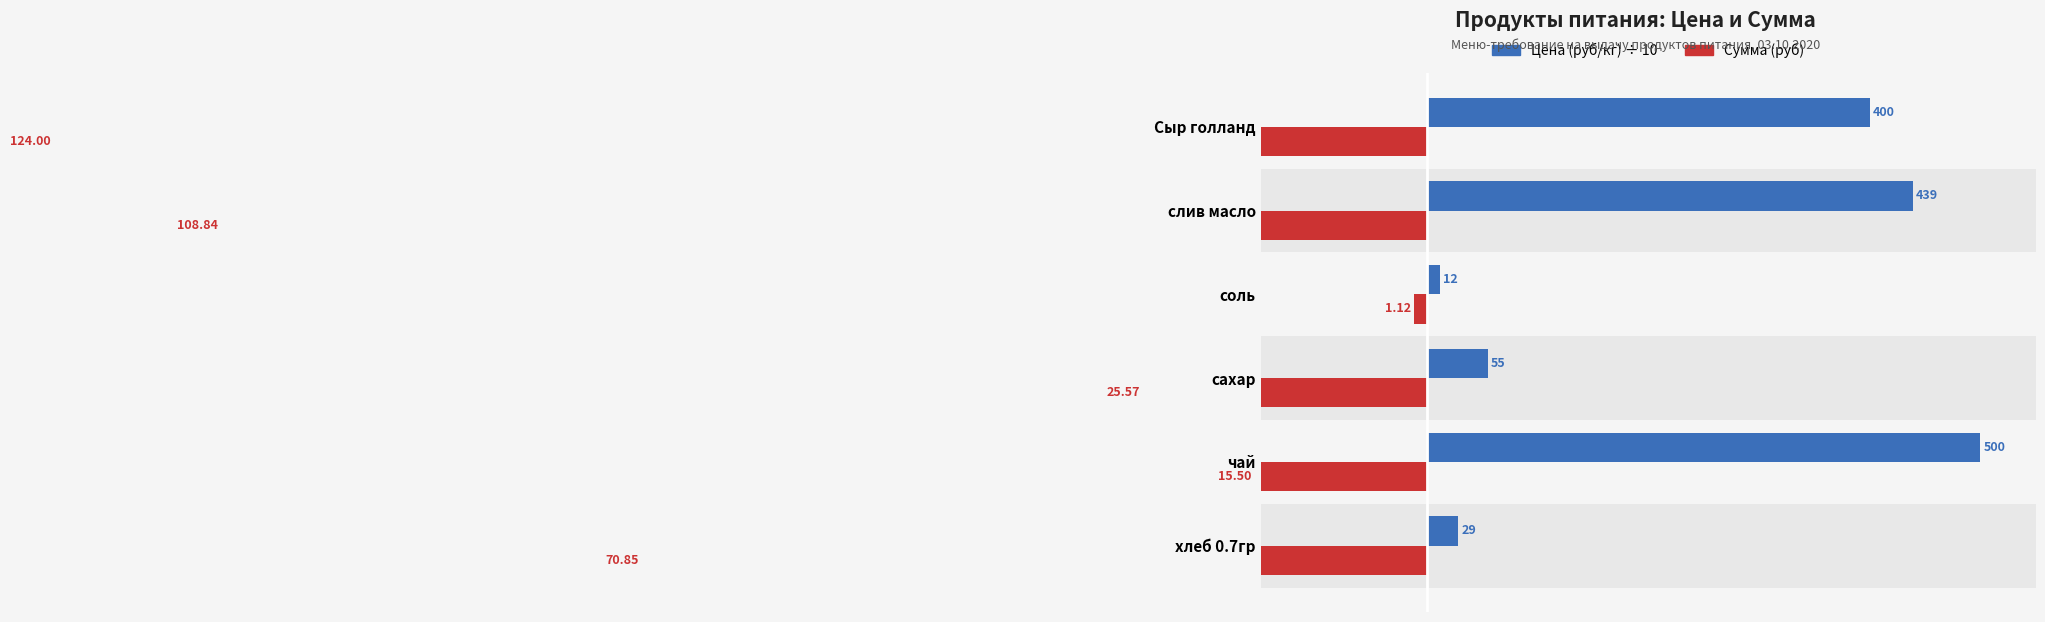

True or false: Сумма (руб) has a value of -106.3 at хлеб 0.7гр.

False